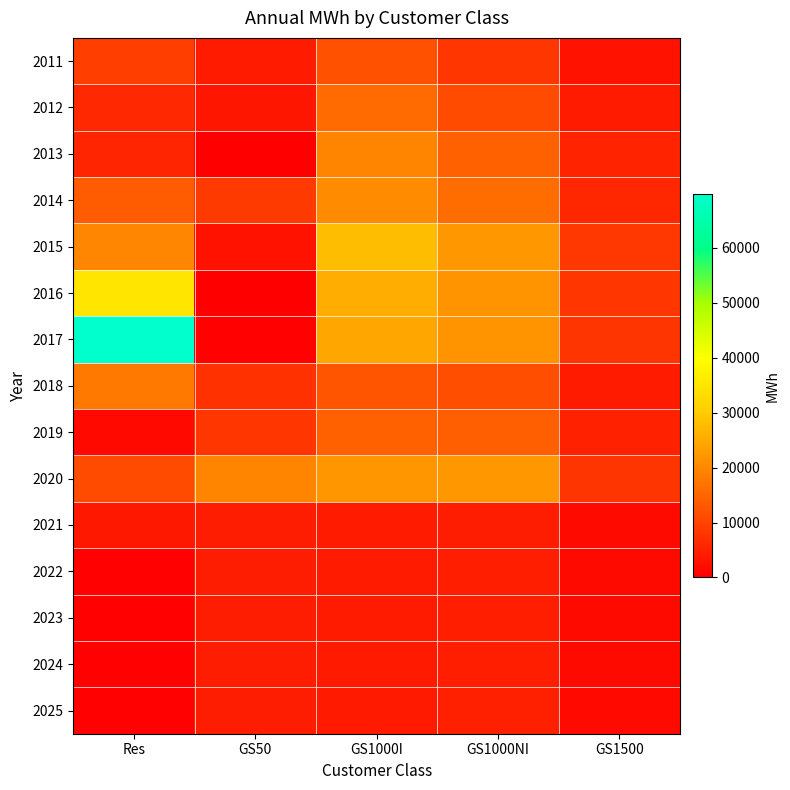

What is the spread (max minus min) of values at GS1500?

6762.5